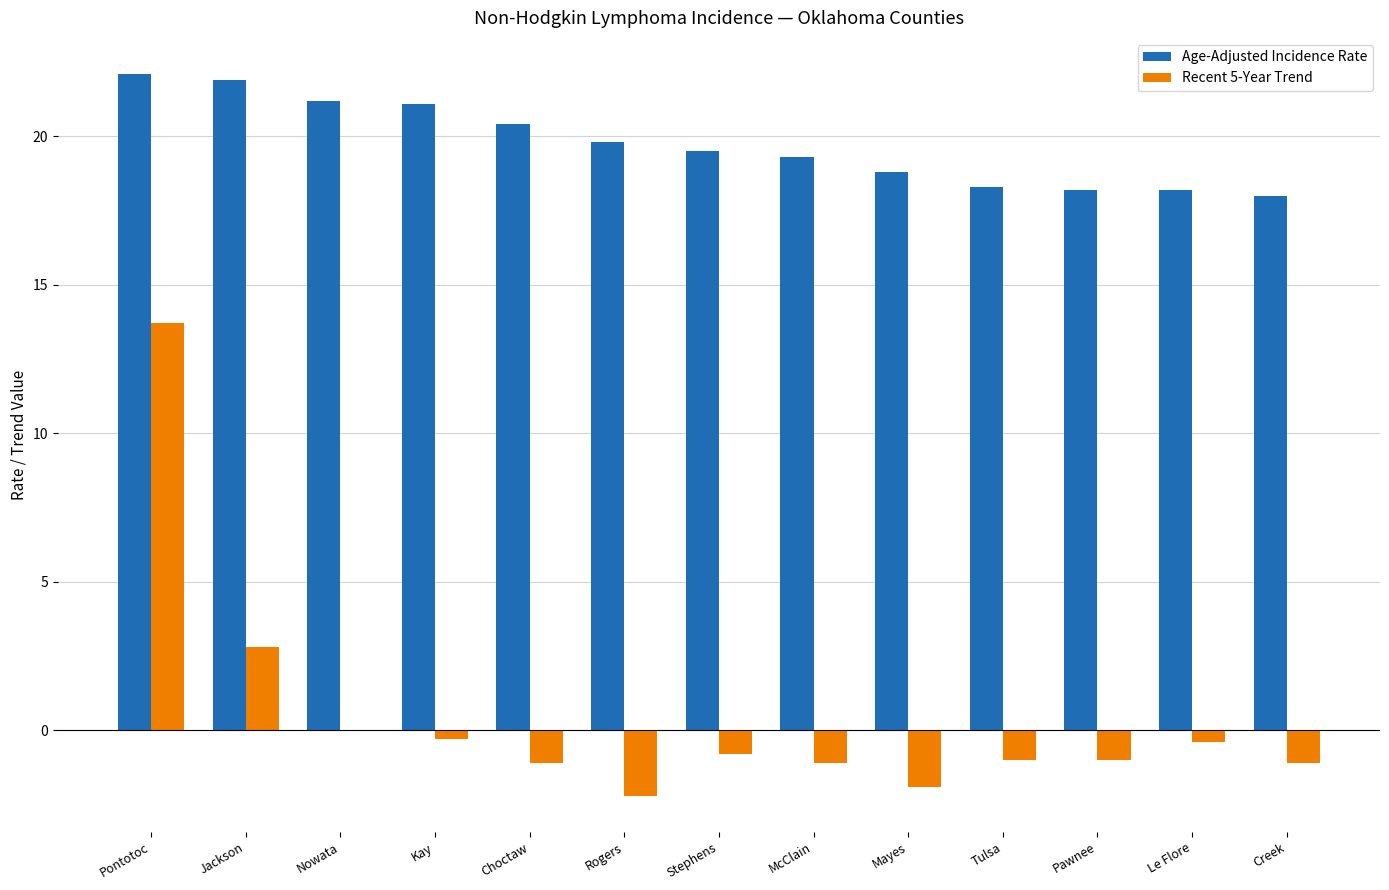

Which series has the largest range (max minus min)?

Recent 5-Year Trend